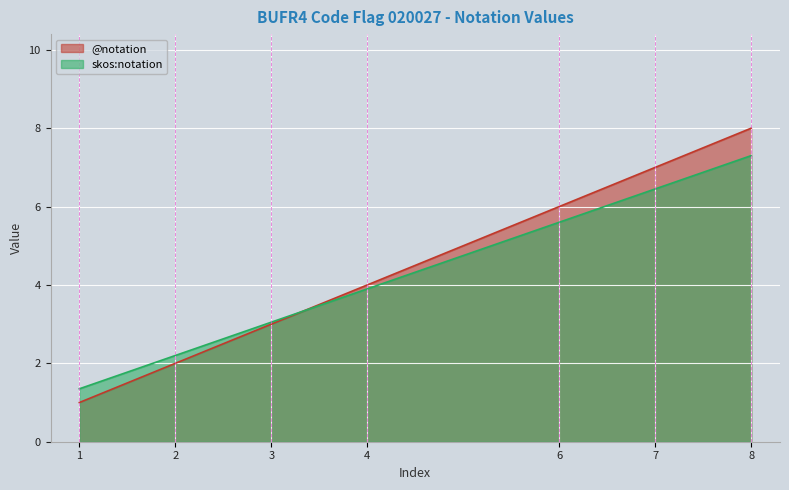

At which category is the sum across all series the highest?

8